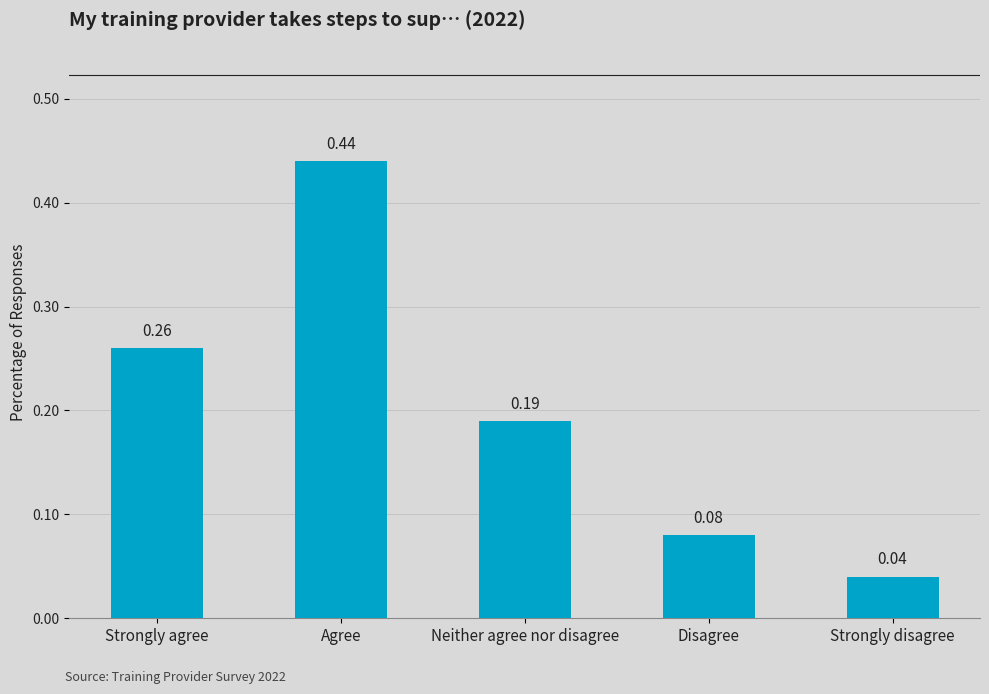

Where is the data nearest to the value 0?

Strongly disagree